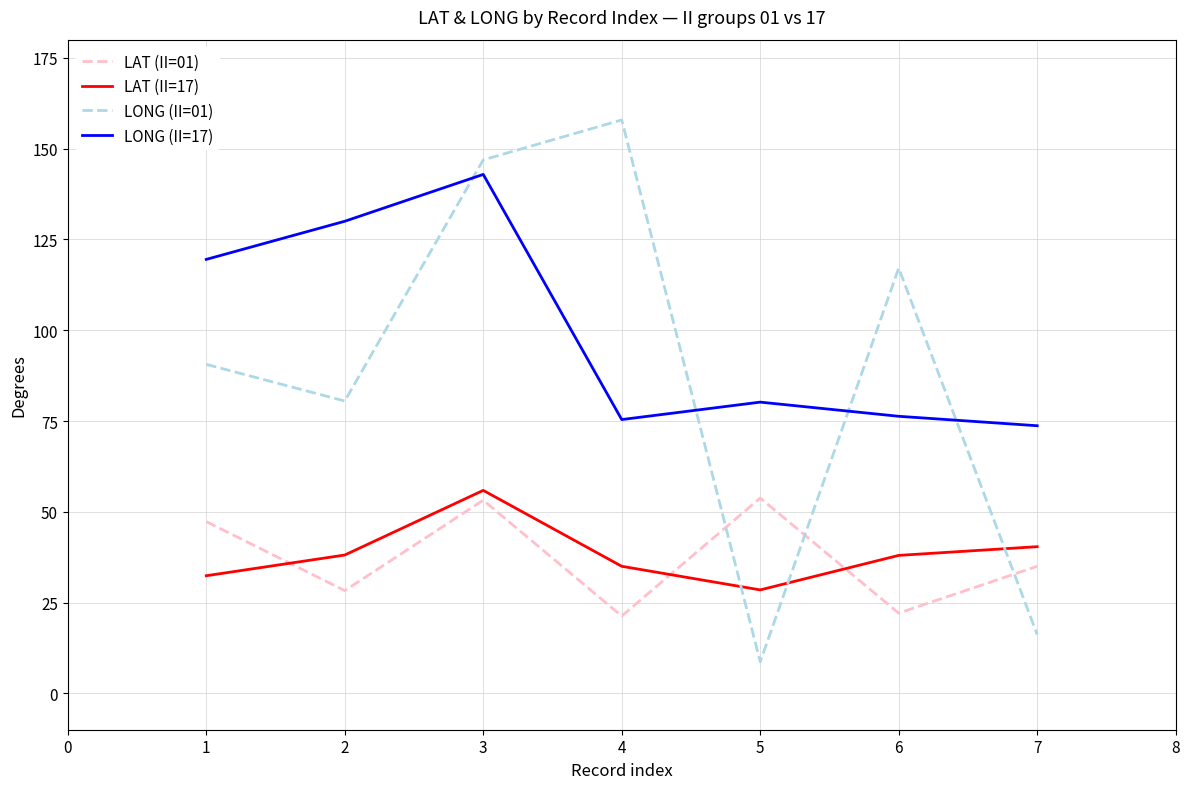

What is the minimum value for LAT (II=01)?

21.3